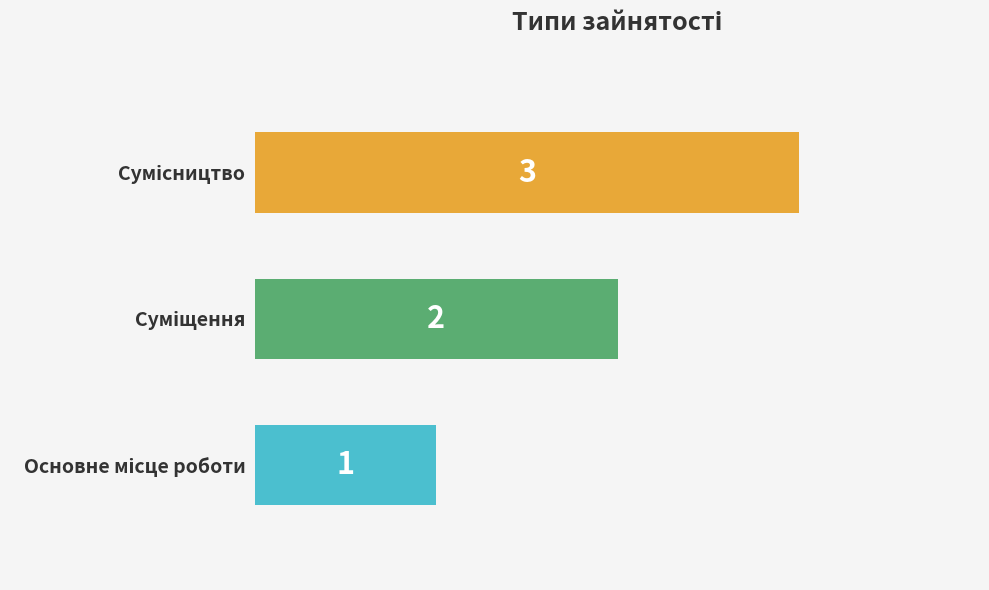

What is the difference between the second highest and minimum values?

1